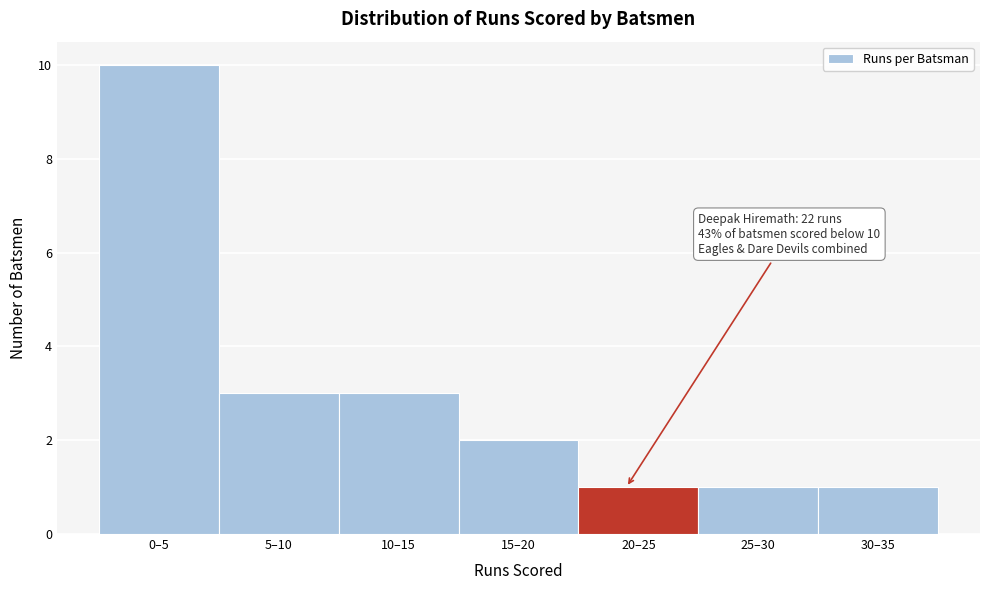

Reading left to right, extract all data points from this chart.

0–5=10	5–10=3	10–15=3	15–20=2	20–25=1	25–30=1	30–35=1